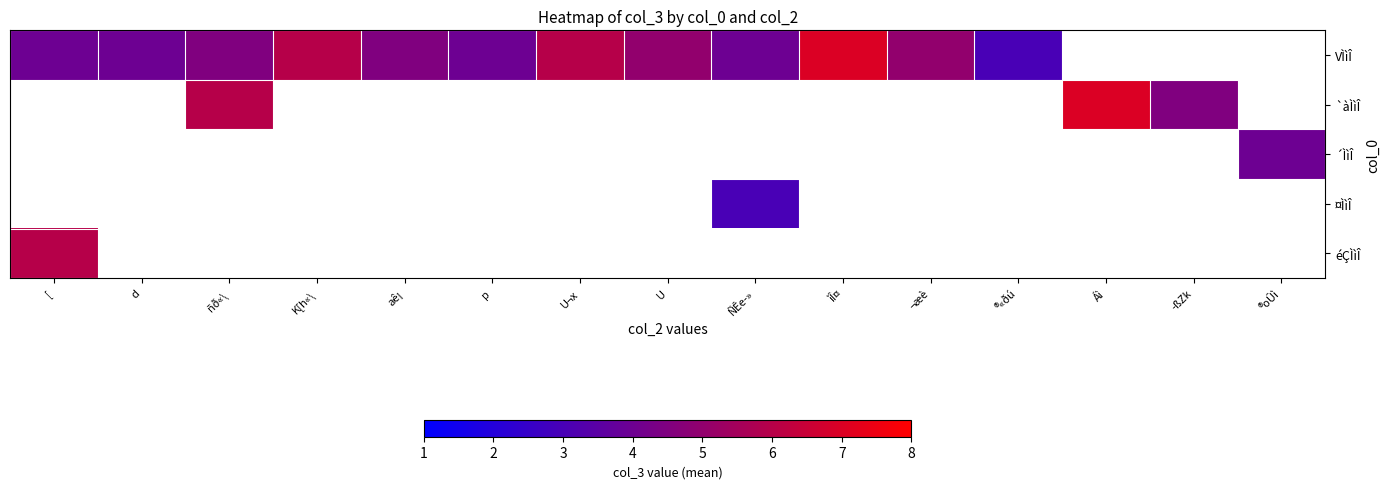

Which series has the largest range (max minus min)?

VÌìÎ